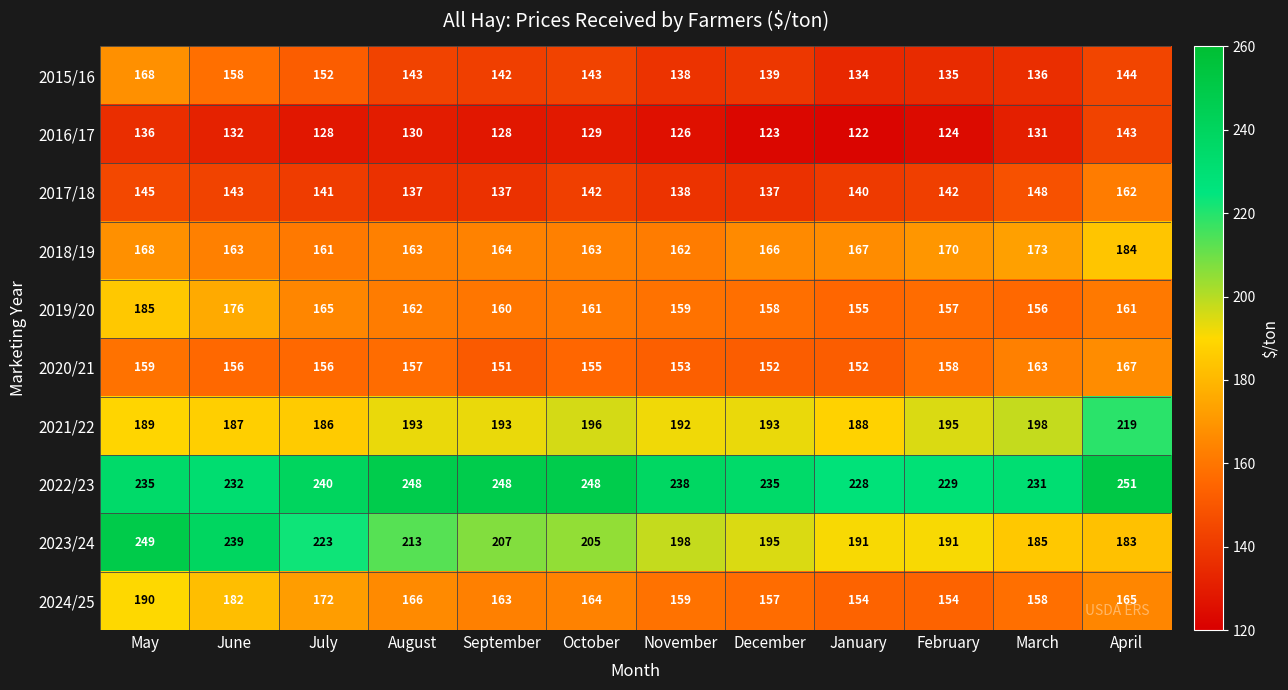

Rank the series by their maximum value, from lowest to highest.

2016/17, 2017/18, 2020/21, 2015/16, 2018/19, 2019/20, 2024/25, 2021/22, 2023/24, 2022/23